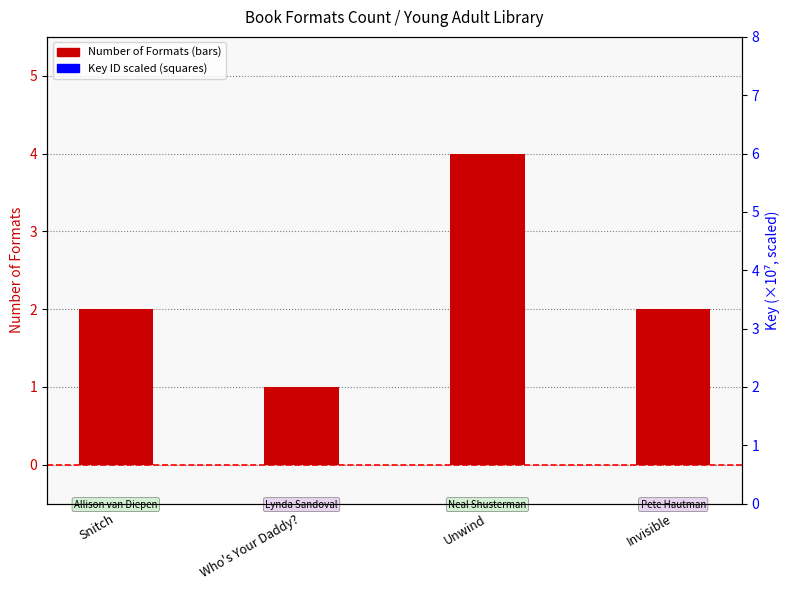

Which series has the largest Y range (max minus min)?

Key (scaled)